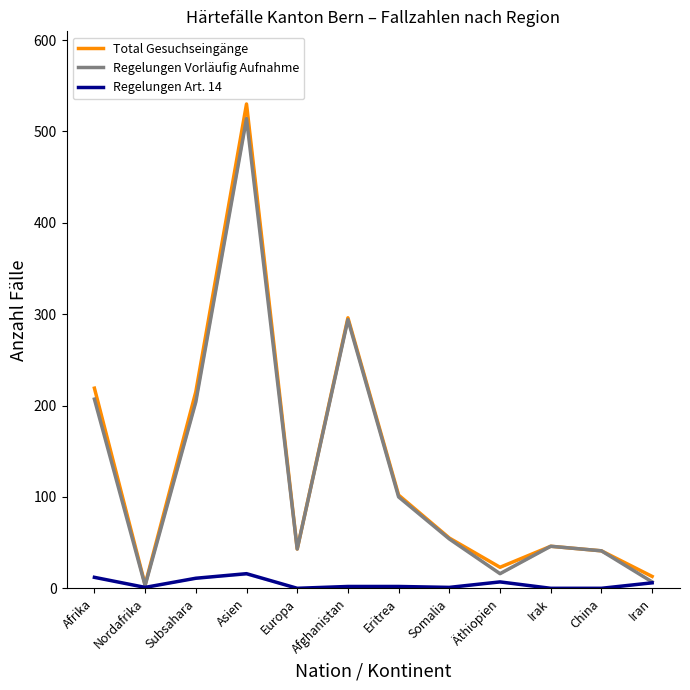

What is the approximate value of Regelungen Art. 14 at Subsahara?

11